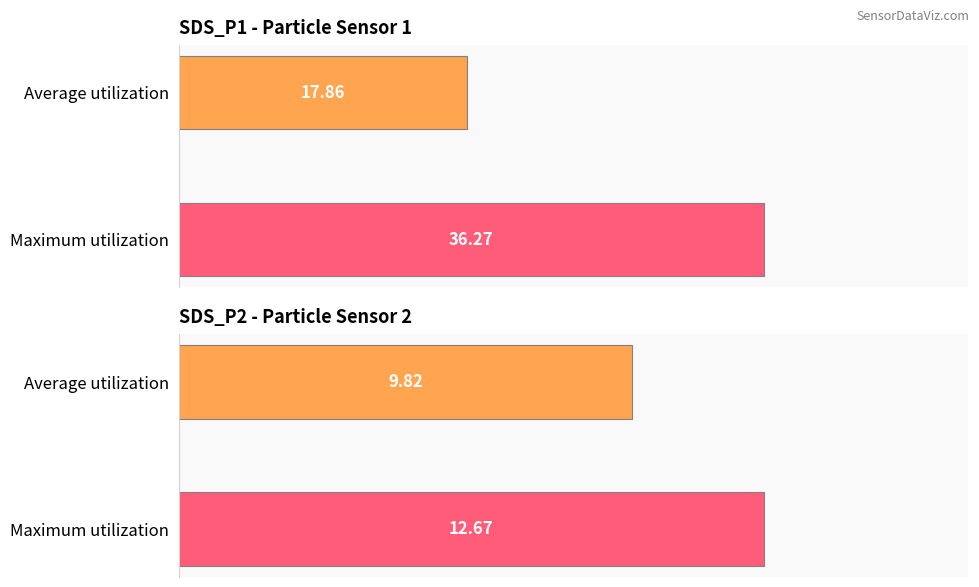

Which series has the largest range (max minus min)?

SDS_P1